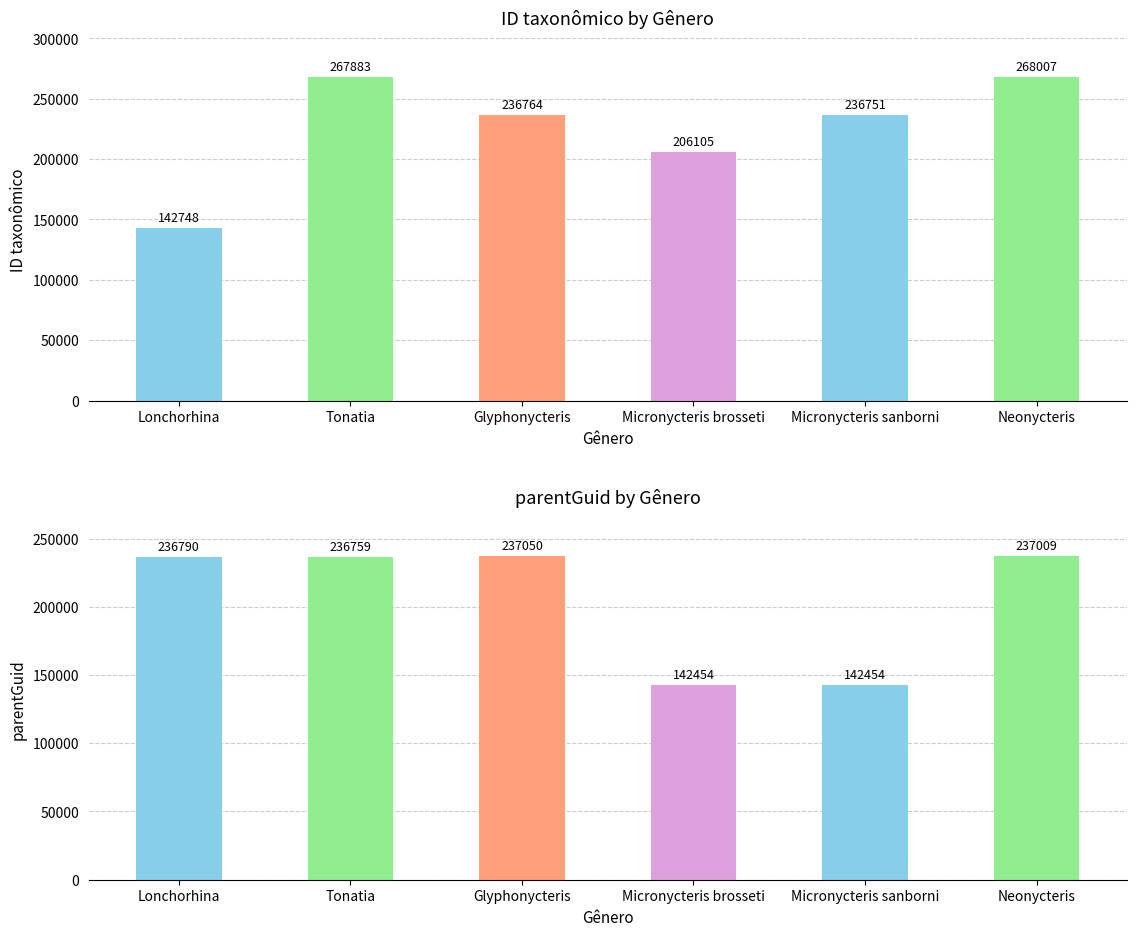

The value of ID taxonômico at Micronycteris brosseti is 298790. True or false?

False